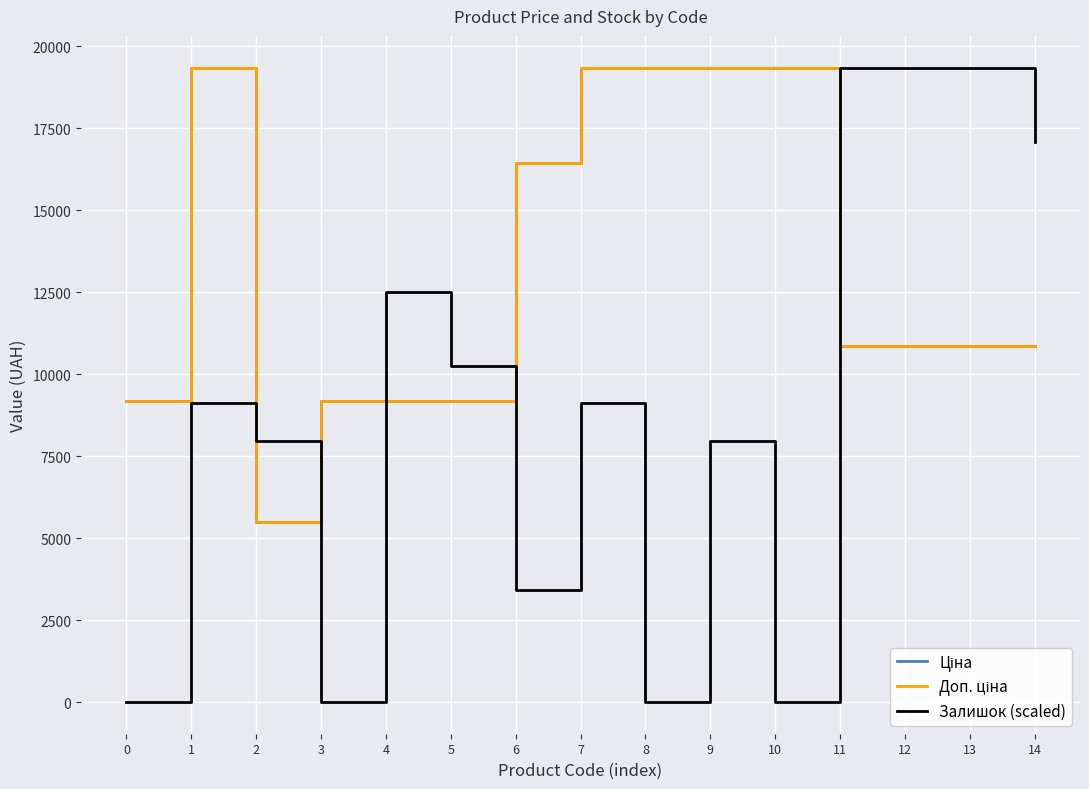

What is the average value of the Доп. ціна series?

13250.8